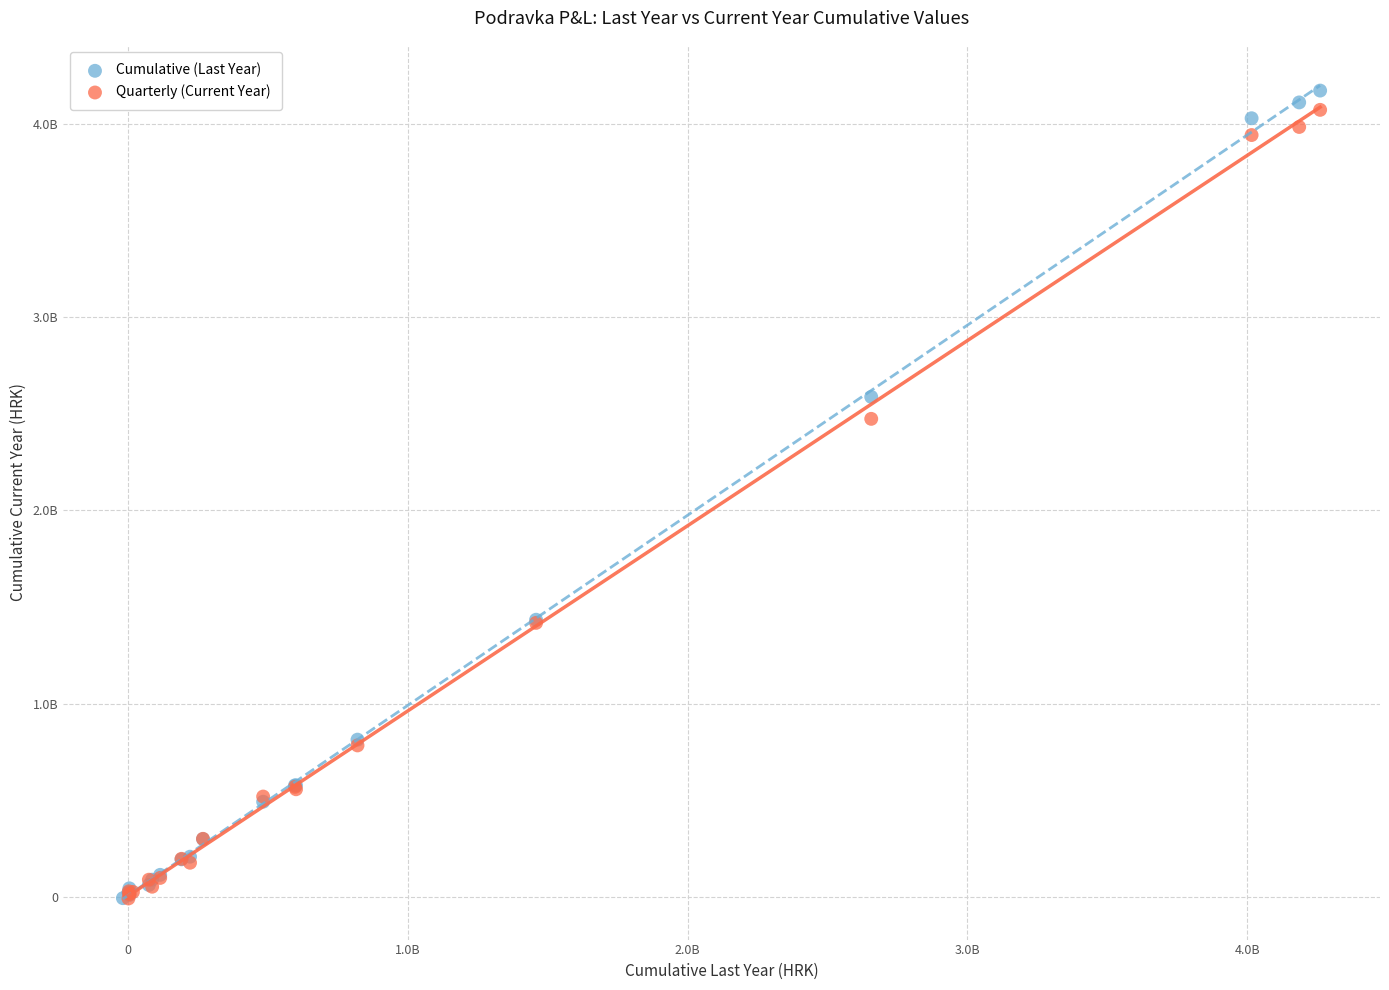

Which series contains the highest Y value?

Cumulative (Last Year)